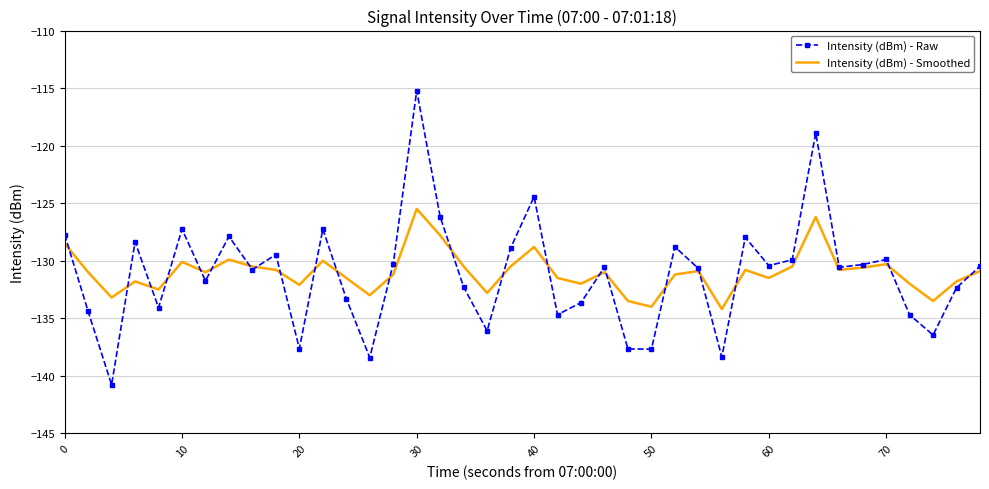

Which series has the largest range (max minus min)?

Intensity (dBm) - Raw